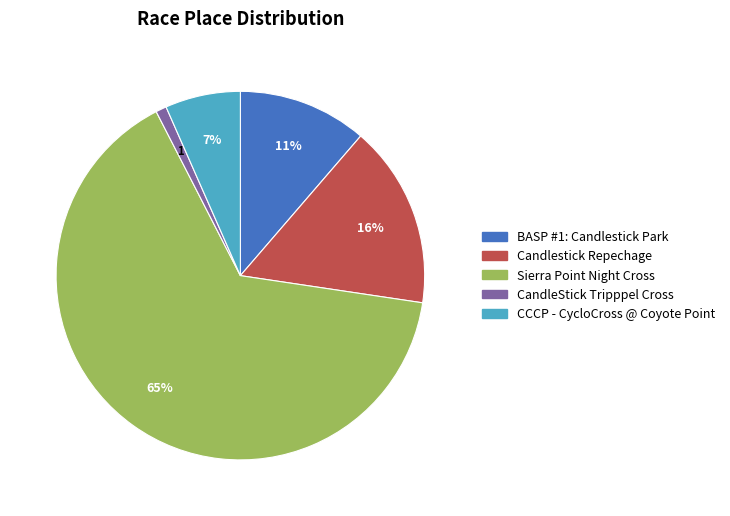

To the nearest percent, what is the average slice percentage?

20%